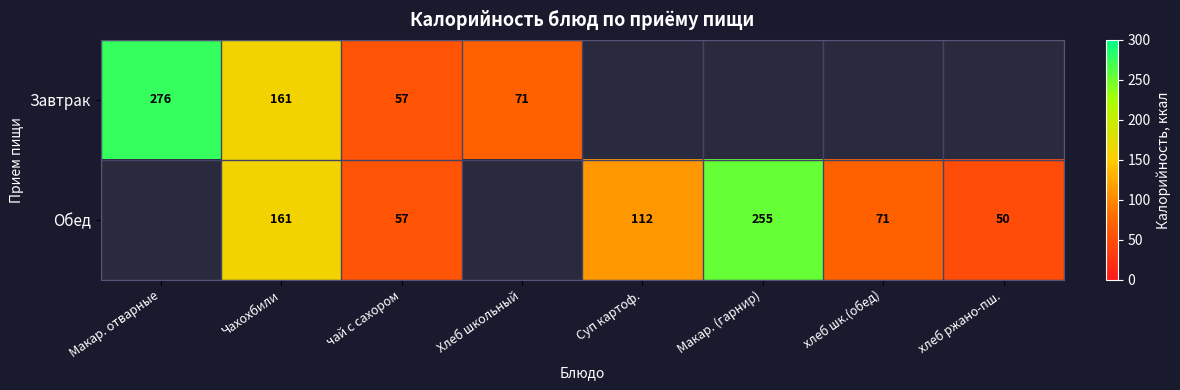

Is it true that Обед equals 112 at Суп картоф.?

True